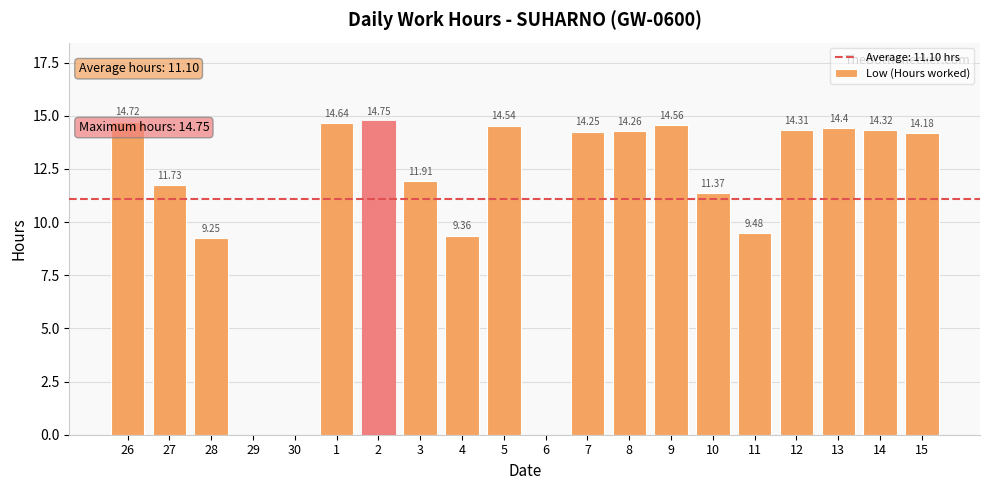

How many data points are above 14?

11